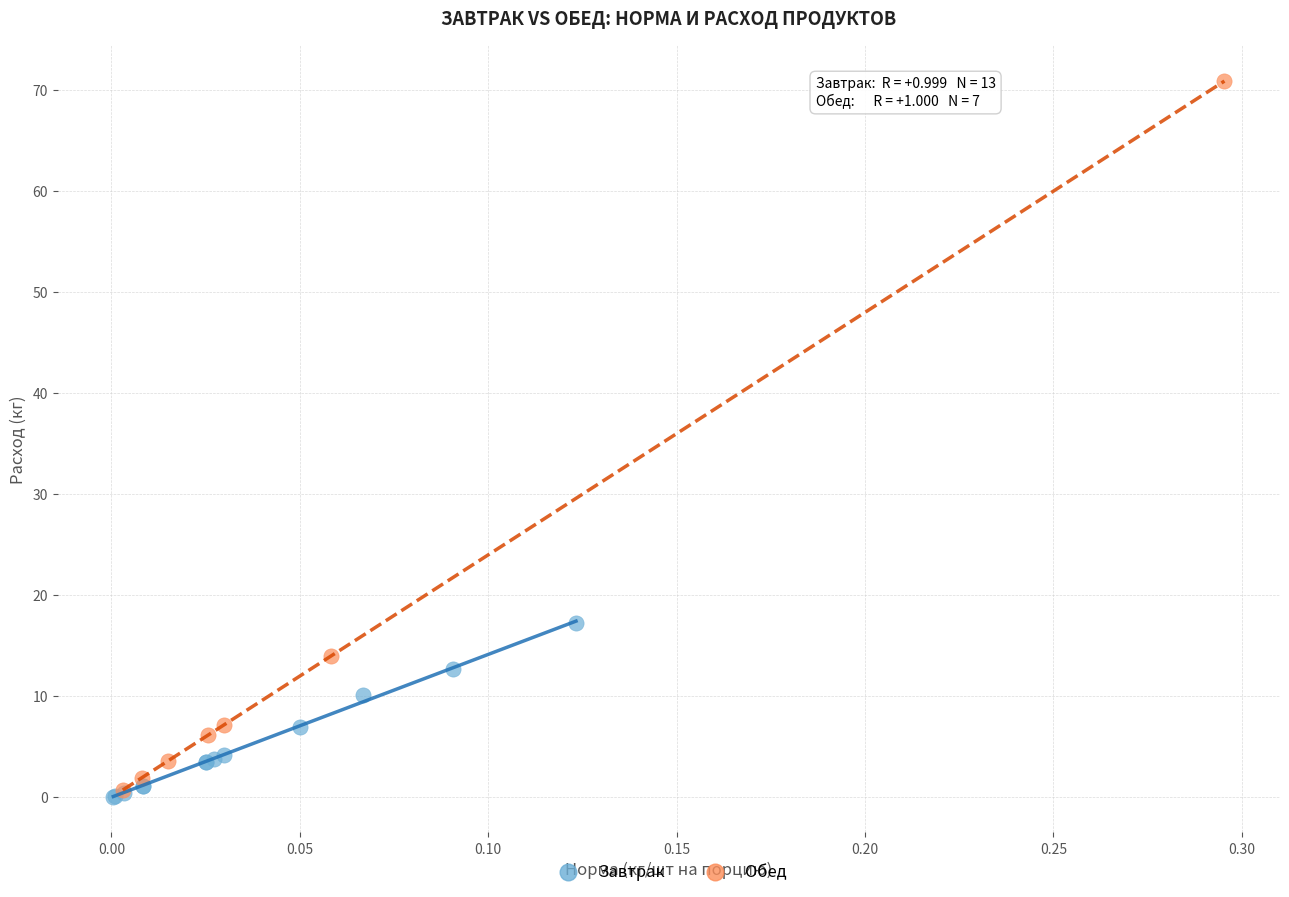

Which series has the widest spread of Y values?

Обед